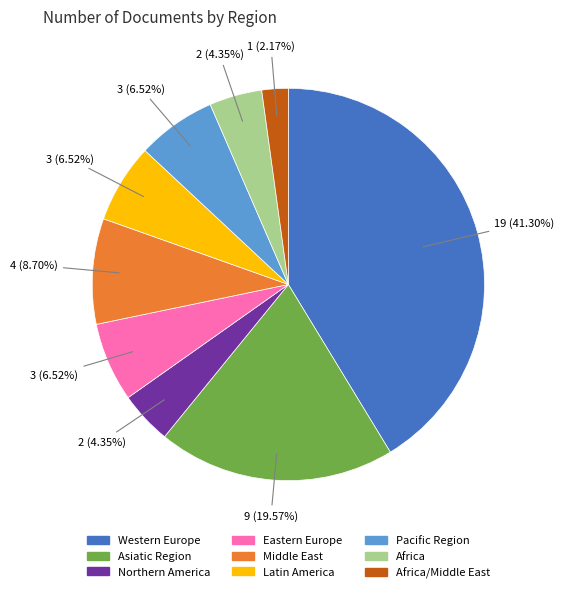

How many slices are in this pie chart?

9